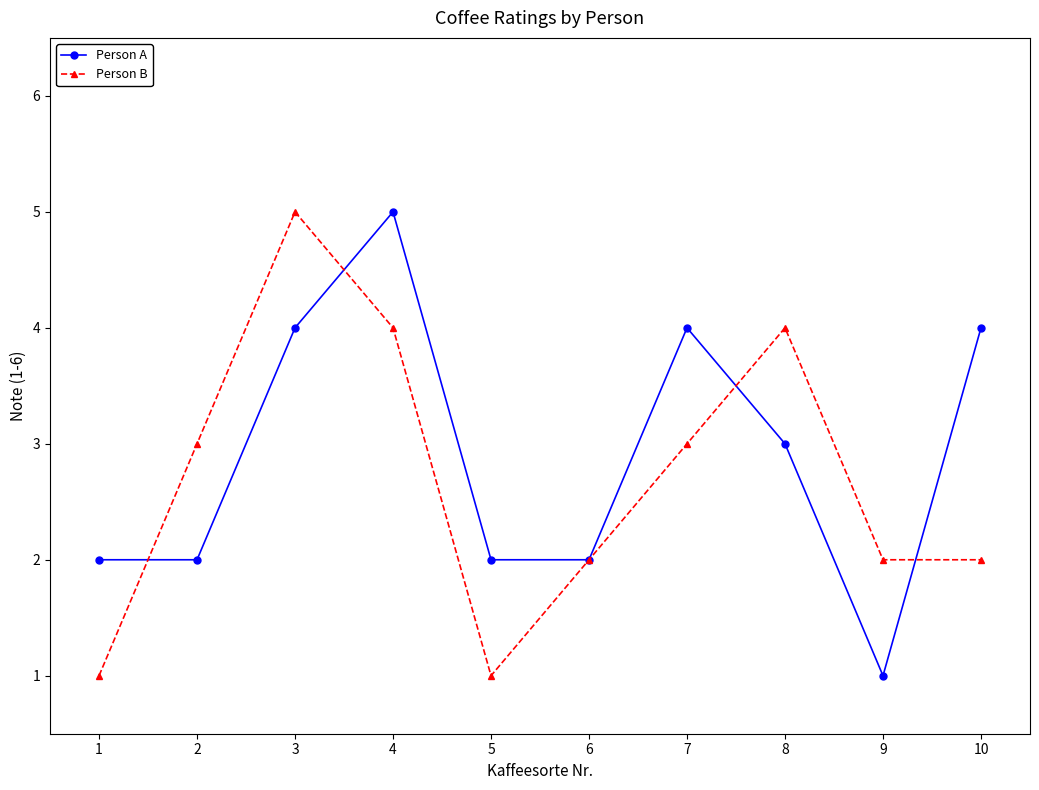

What is the minimum value for Person B?

1